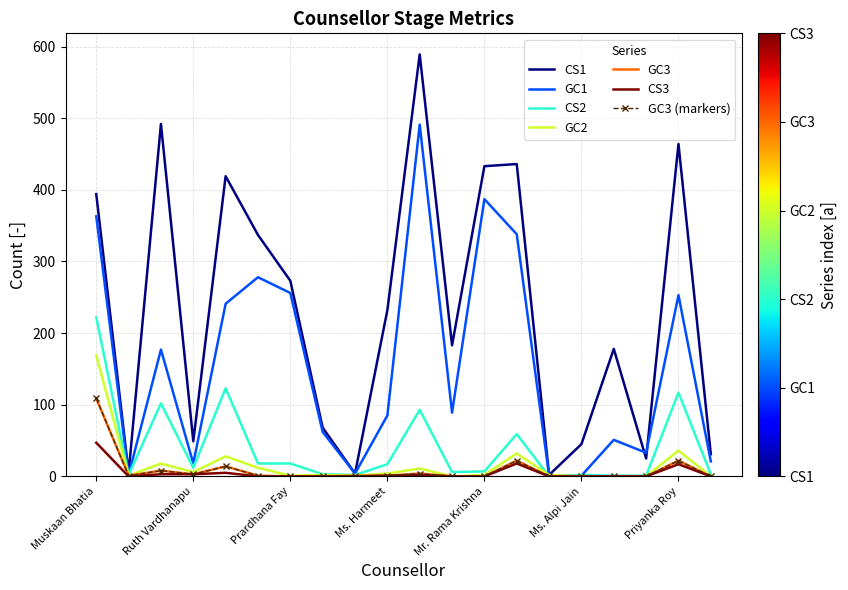

Which category has the lowest value in the CS1 series?

Mr. Chetan